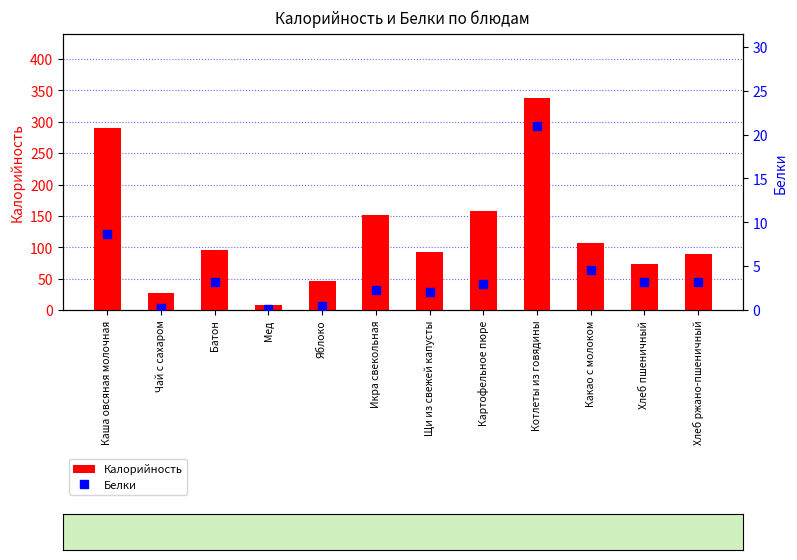

What position from the left is Хлеб пшеничный?

11